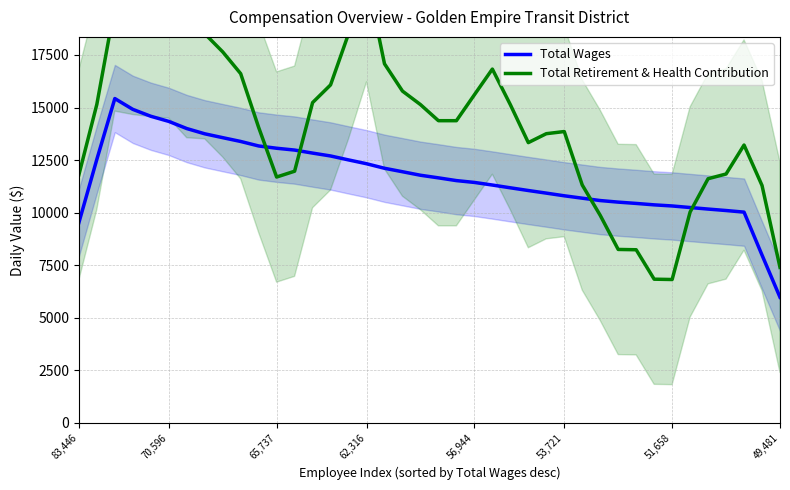

Which series has the widest spread of values?

Total Retirement & Health Contribution